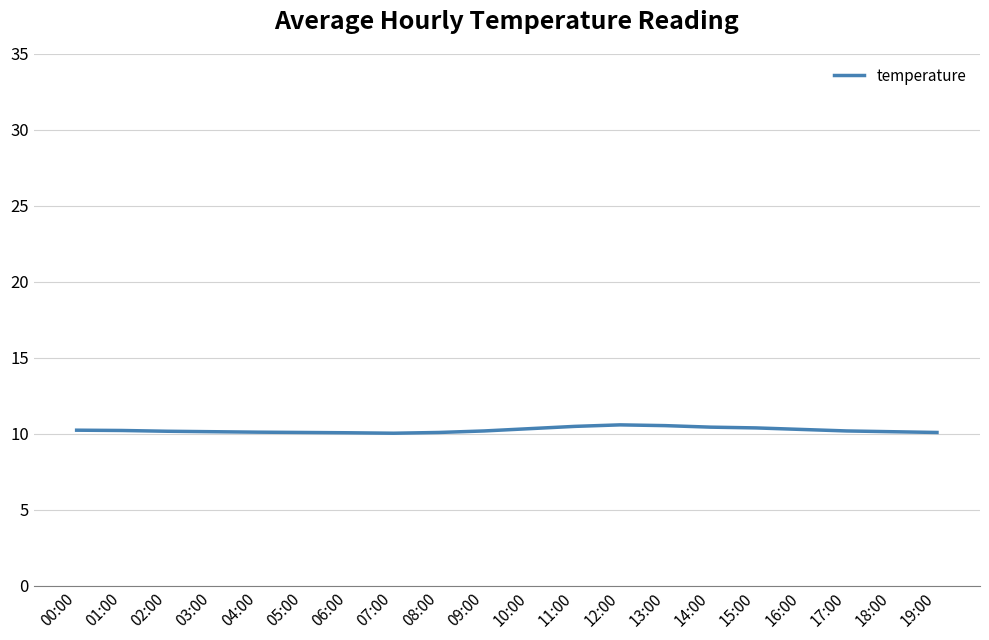

Count the number of data series in this chart.

1